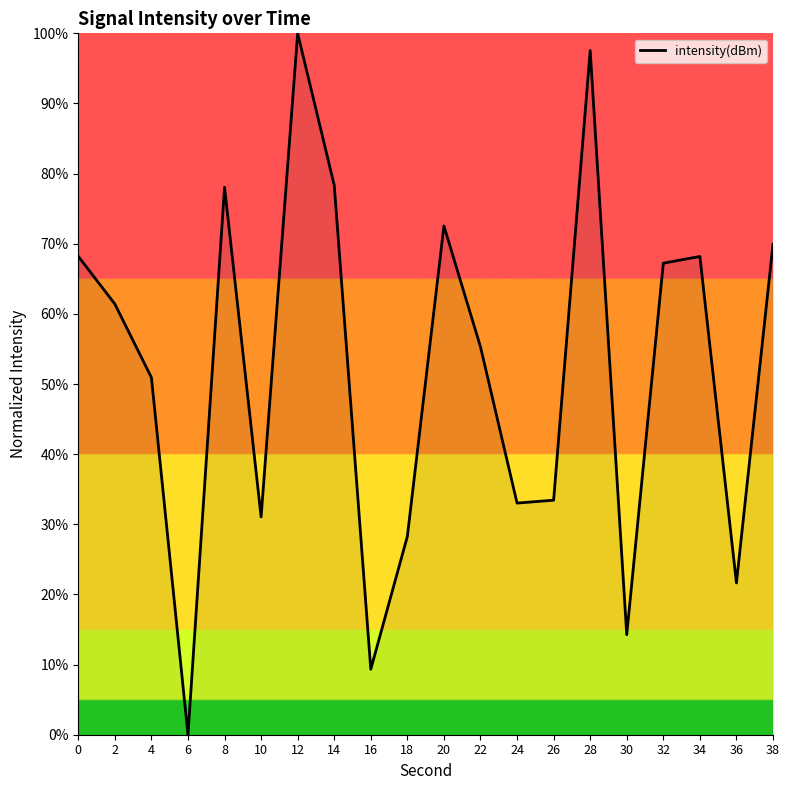

How many values are above zero?

19